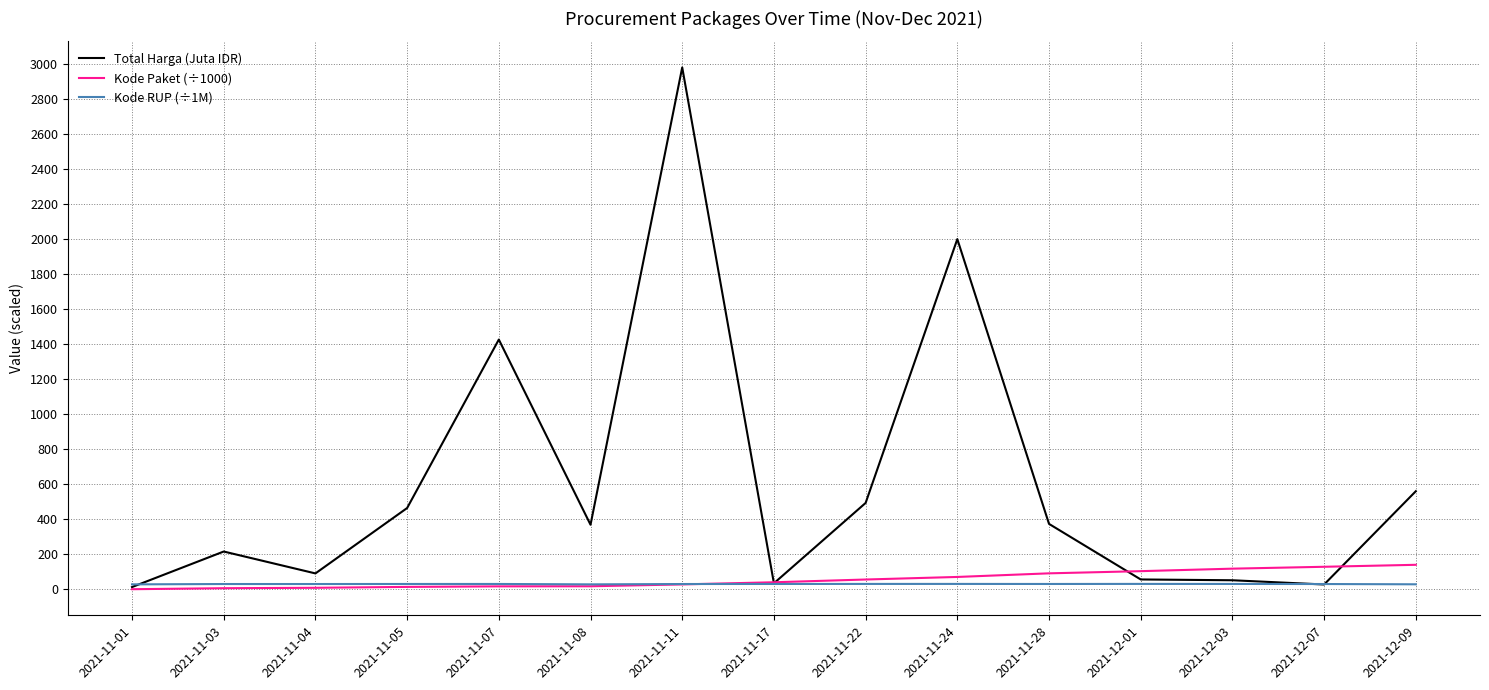

What is the maximum value for Kode Paket (÷1000)?

139.8